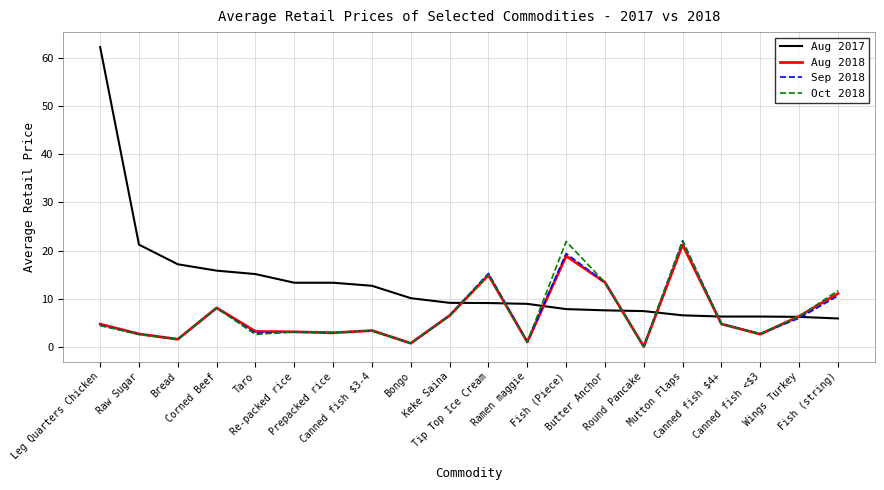

Does the chart display data point markers on the line(s)?

No